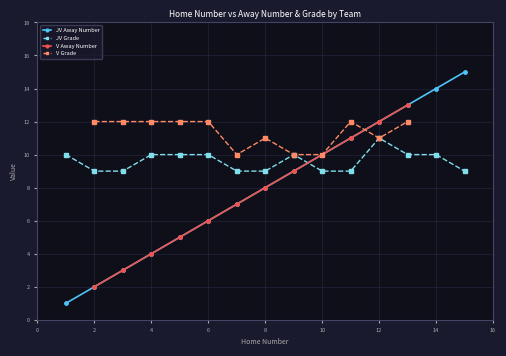

After their last crossing, which series has the higher values: JV Grade or JV Away Number?

JV Away Number